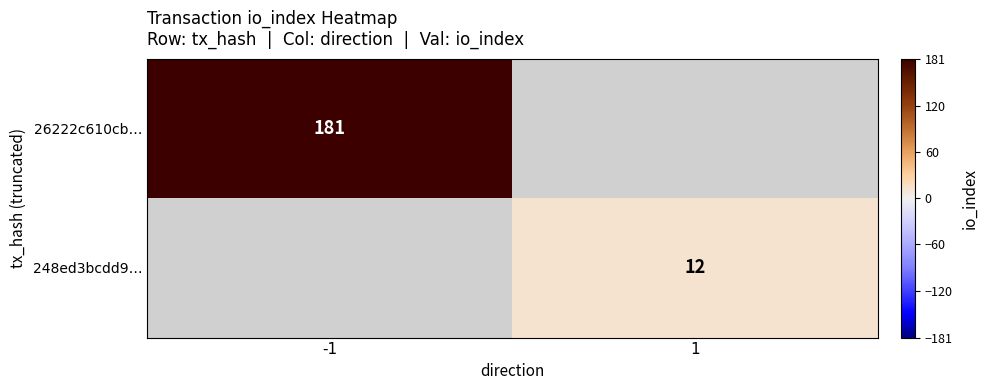

The value of 26222c610cb… at -1 is 181. True or false?

True